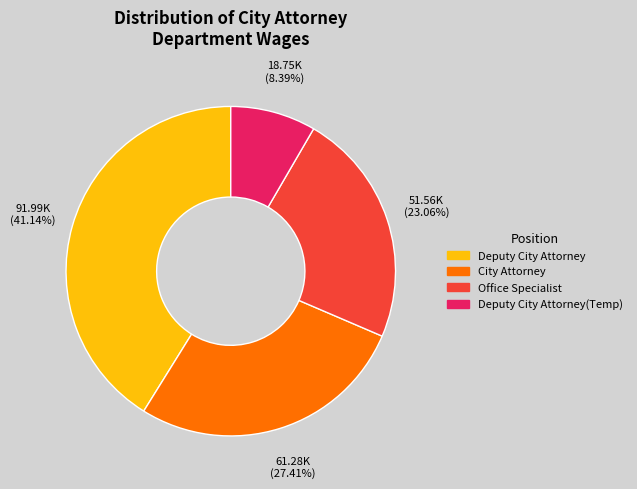

What percentage do City Attorney and Deputy City Attorney(Temp) together represent?

35.8%